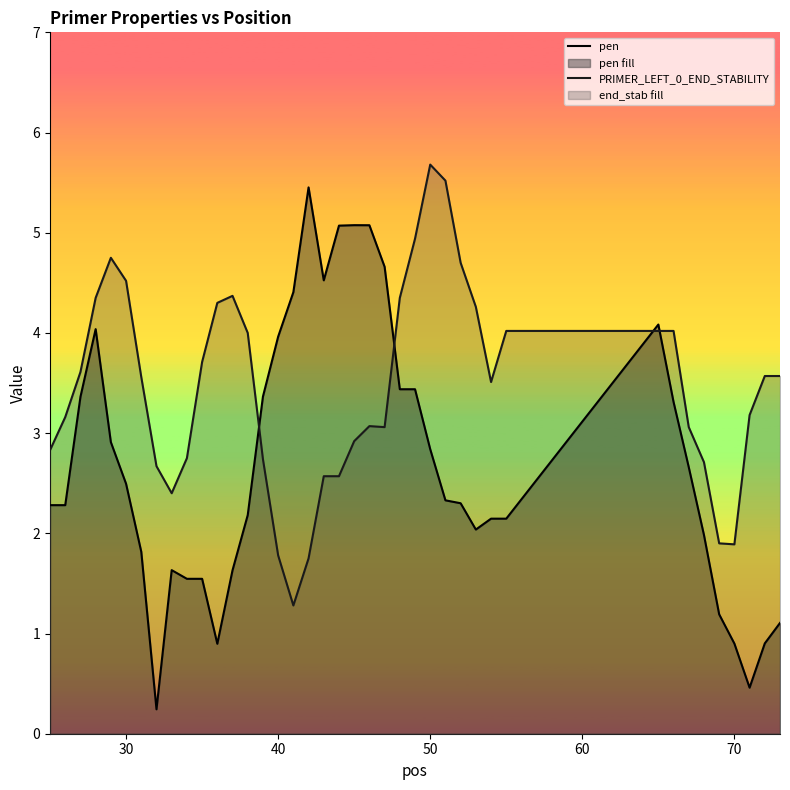

At which category is the sum across all series the highest?

50